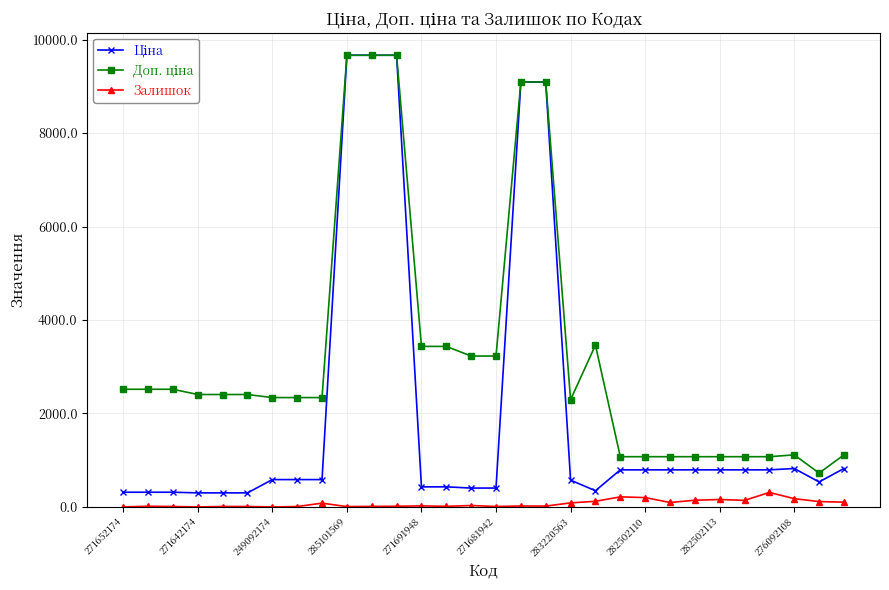

What is the maximum value shown in the chart?

9664.7